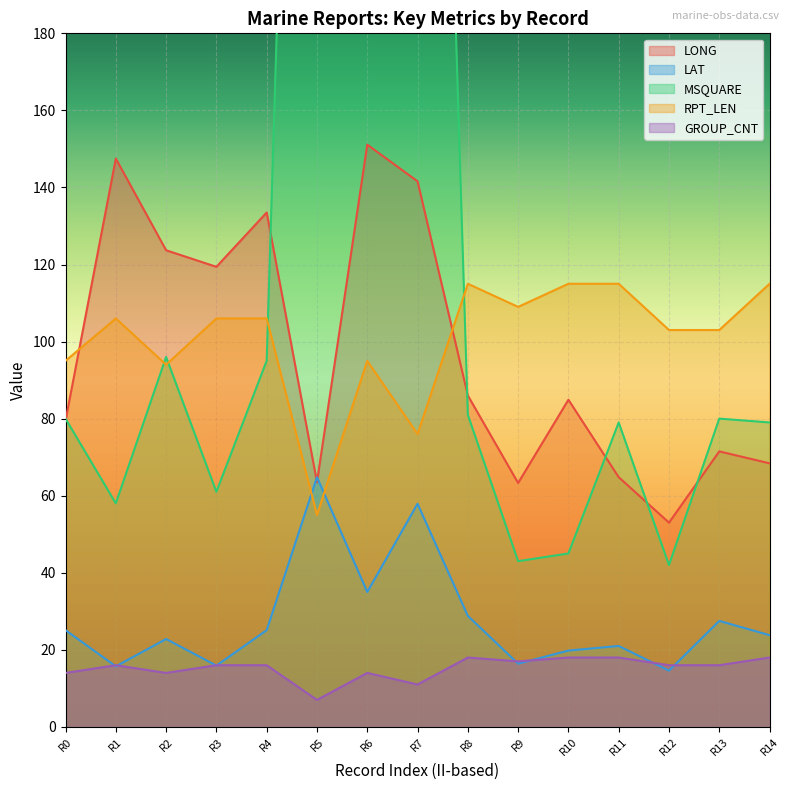

Read the RPT_LEN value at R5.

55.0